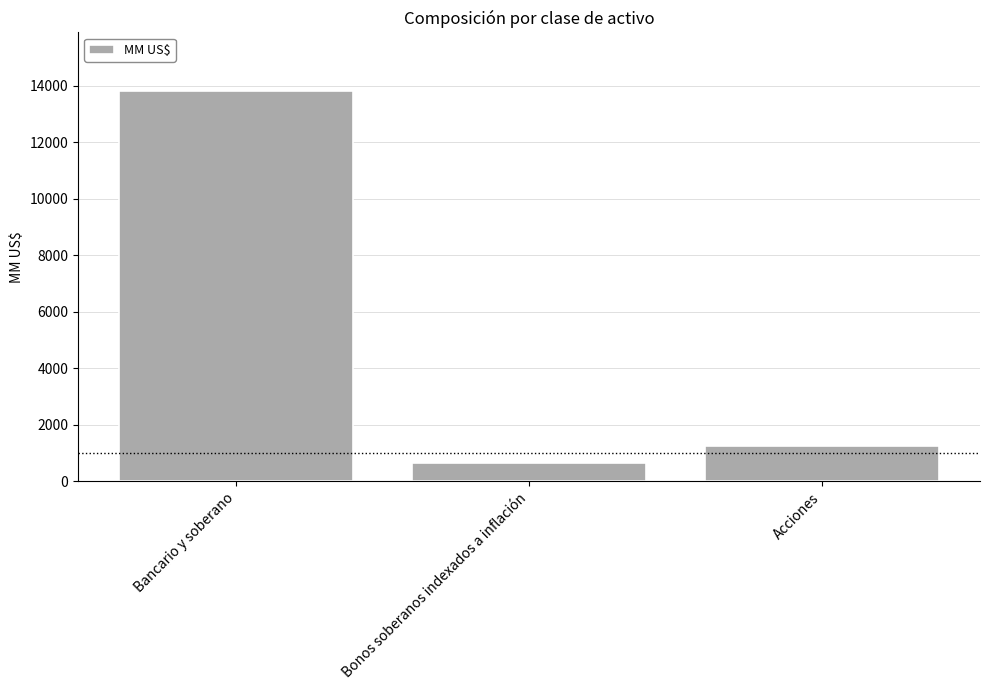

True or false: the data shows 1259.8 at Acciones.

True